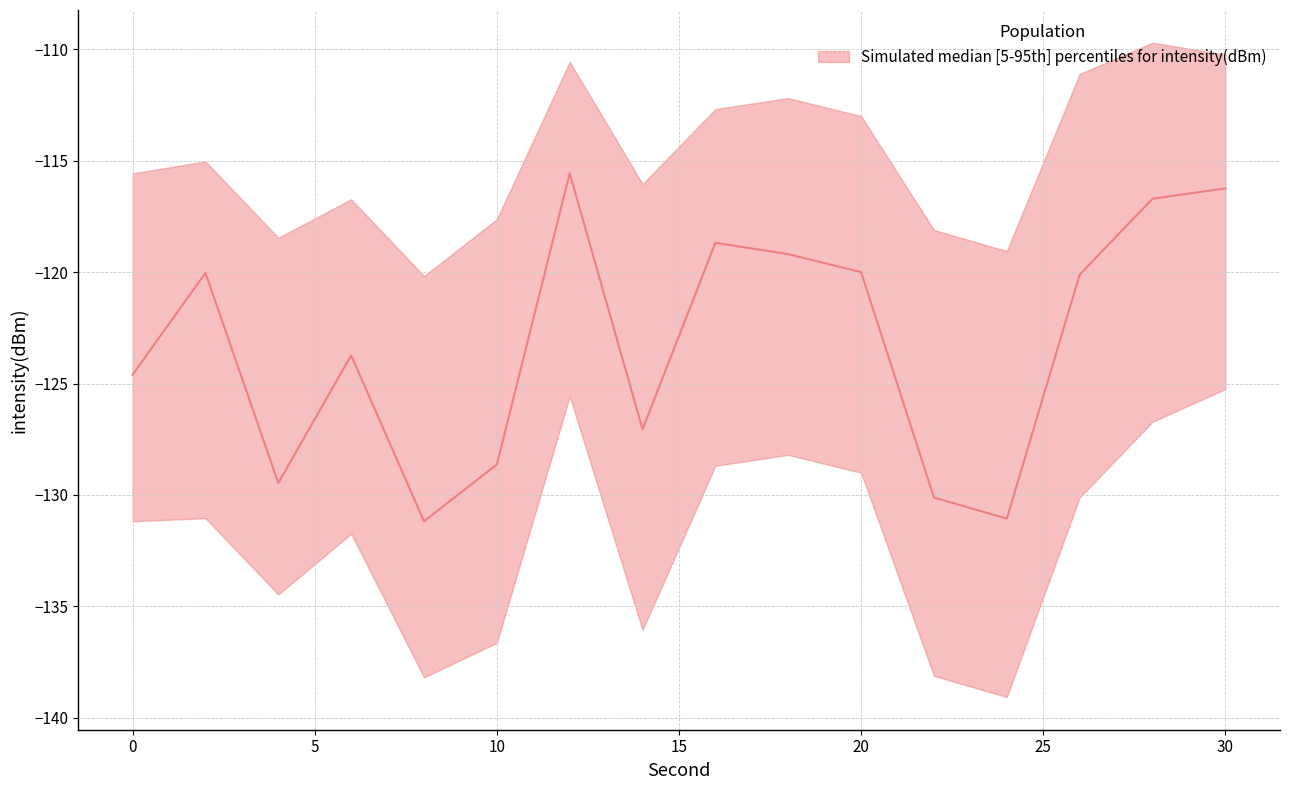

What is the difference between the median values at 10 and 8?

2.5